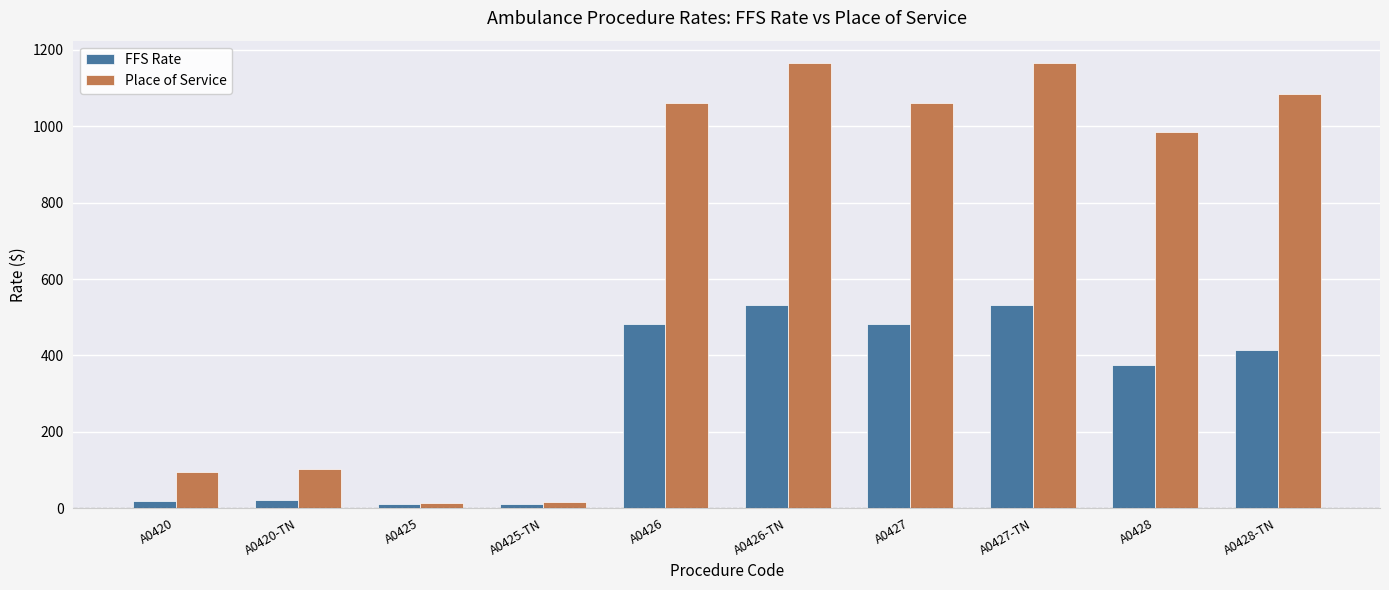

Between A0426 and A0428-TN, which series saw the biggest shift?

FFS Rate